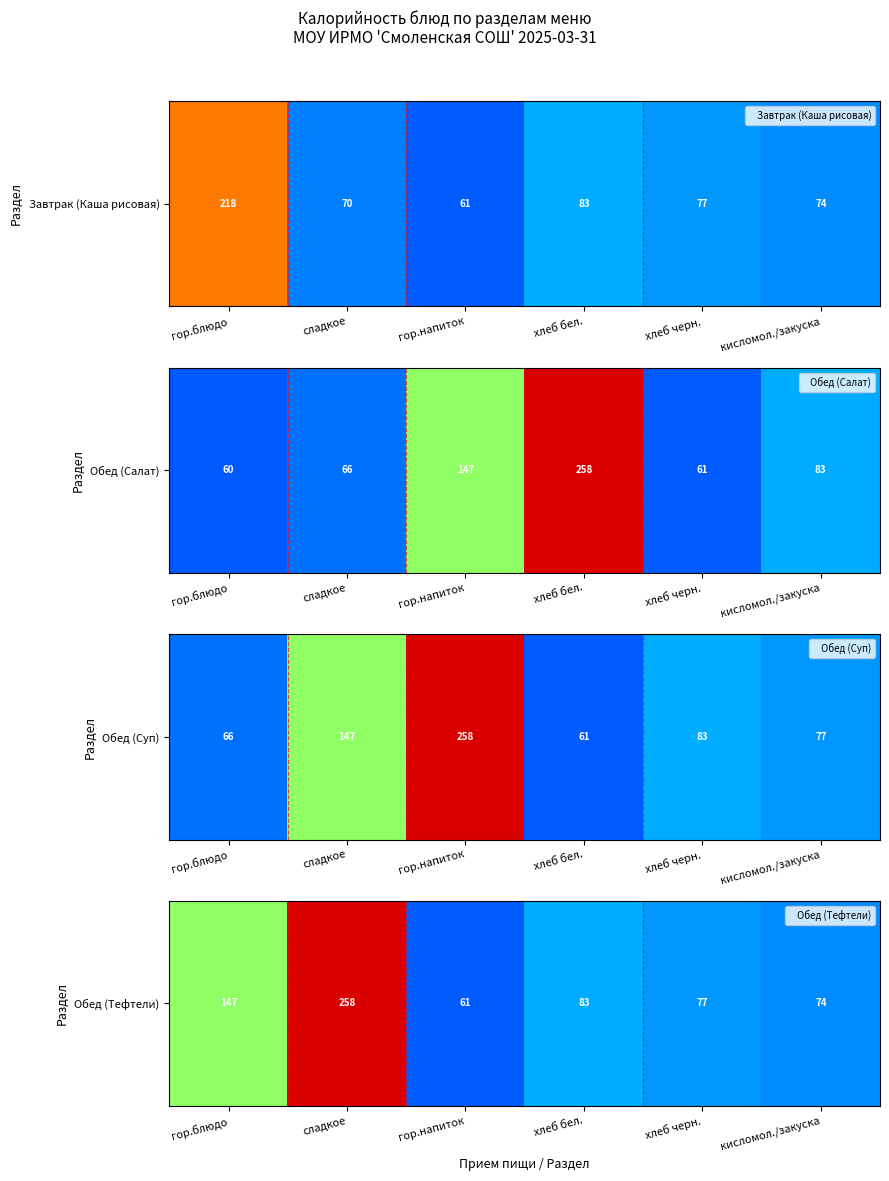

The chart shows a value of 258.0 at сладкое. True or false?

True